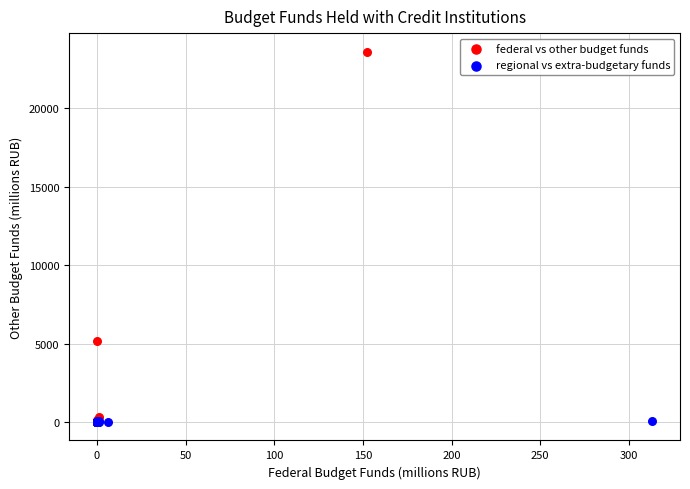

Which series contains the highest Y value?

federal vs other budget funds